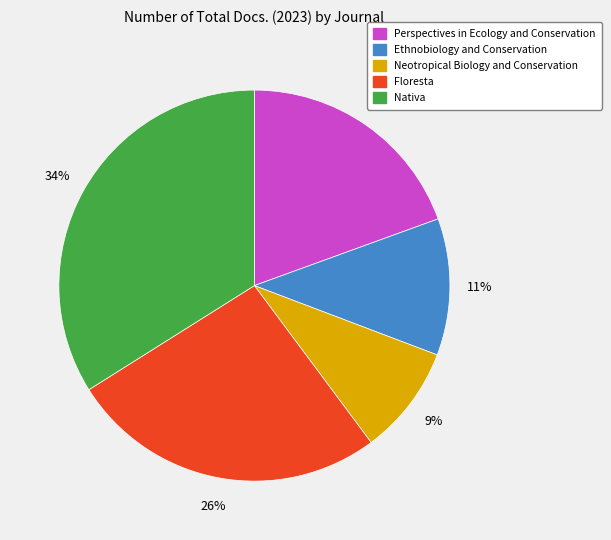

To the nearest percent, what is the difference between the largest and smallest slice percentages?

25%